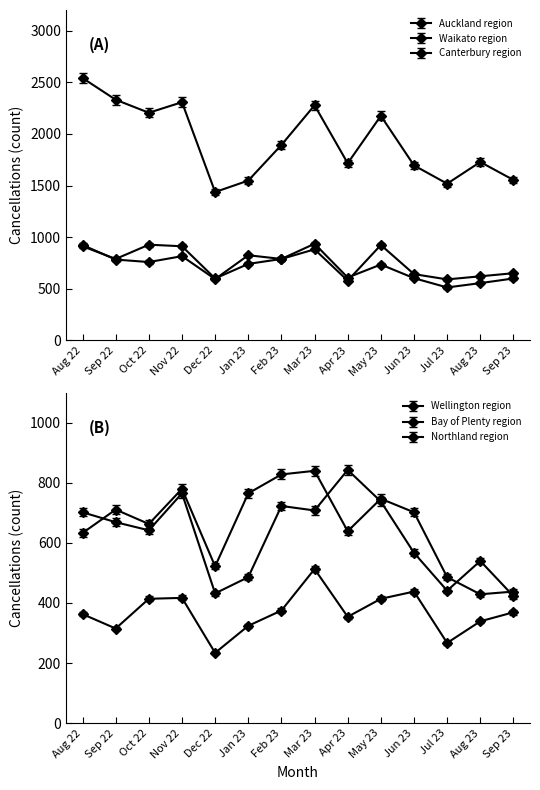

What is the label of the 1st point from the left?

Aug 22